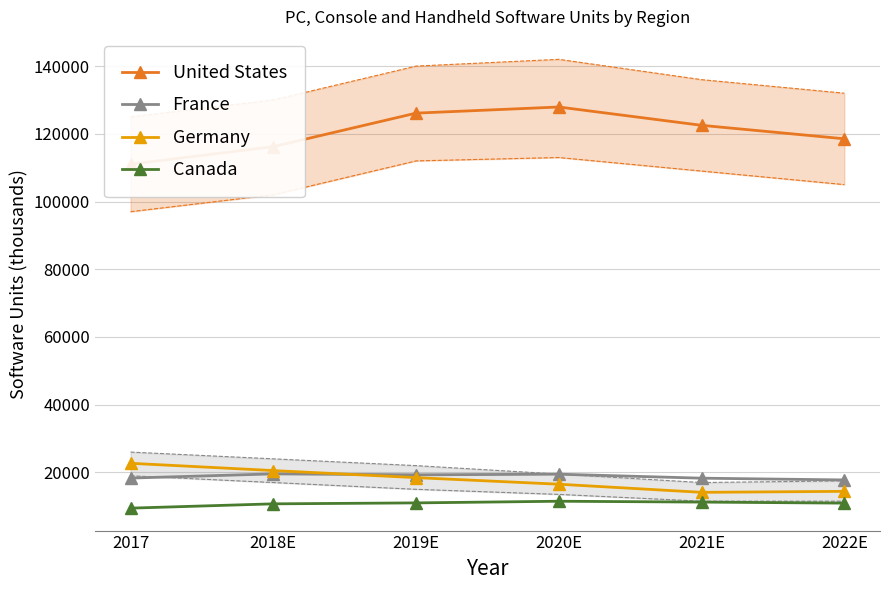

Which series has the largest range (max minus min)?

United States